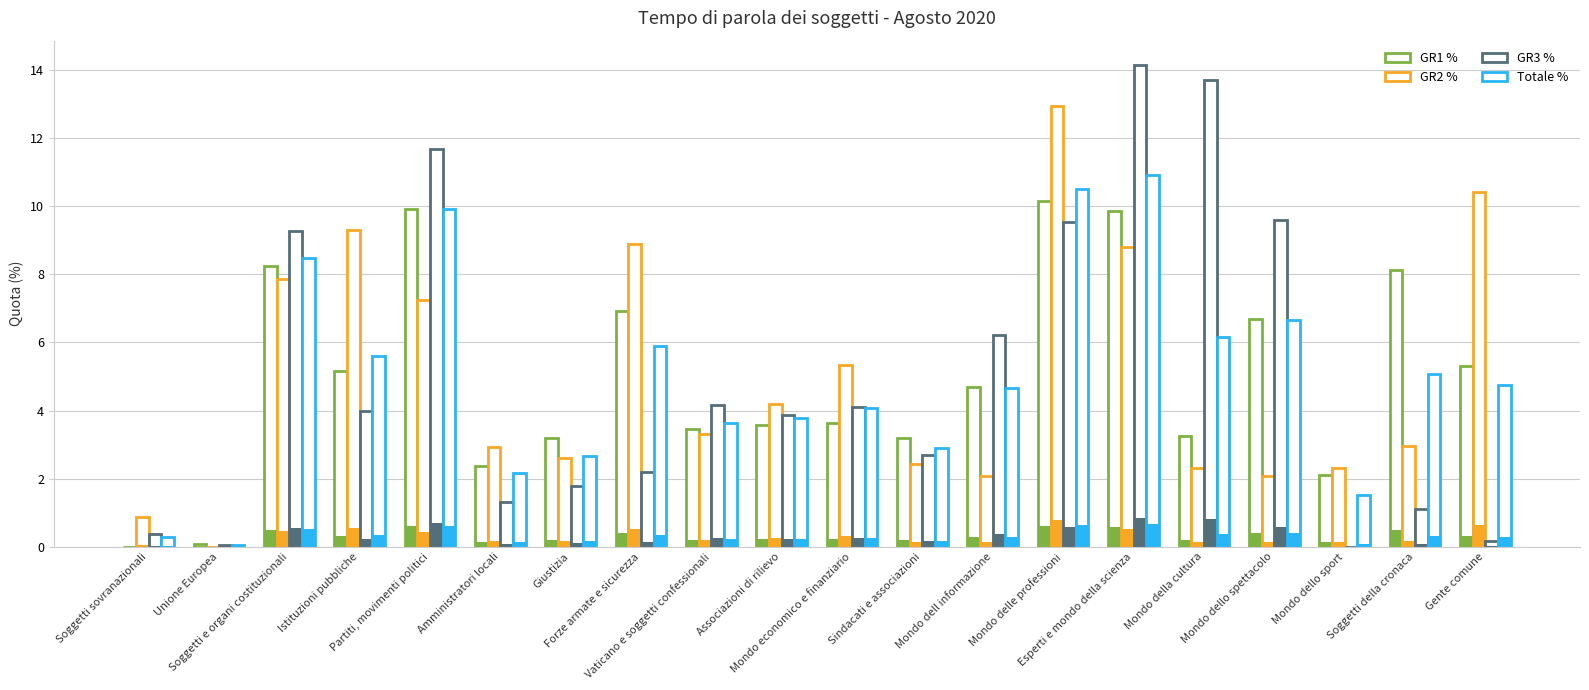

Is the value of Totale % at Gente comune greater than the value of GR1 % at Vaticano e soggetti confessionali?

Yes